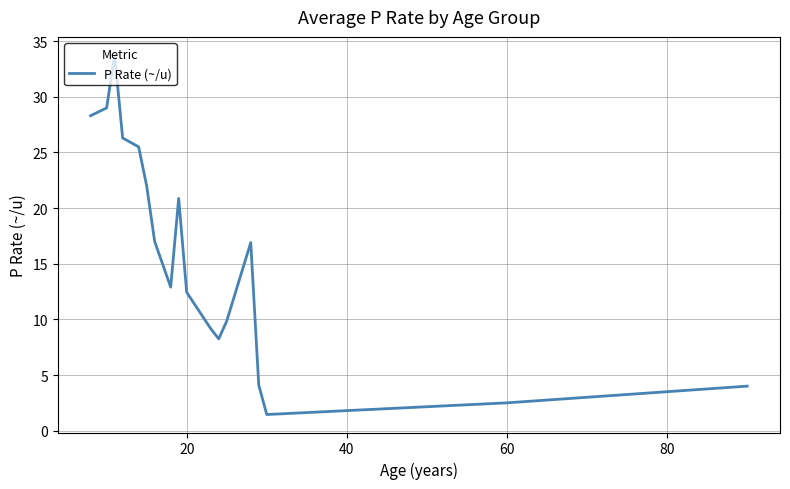

What is the minimum value shown in the chart?

1.5